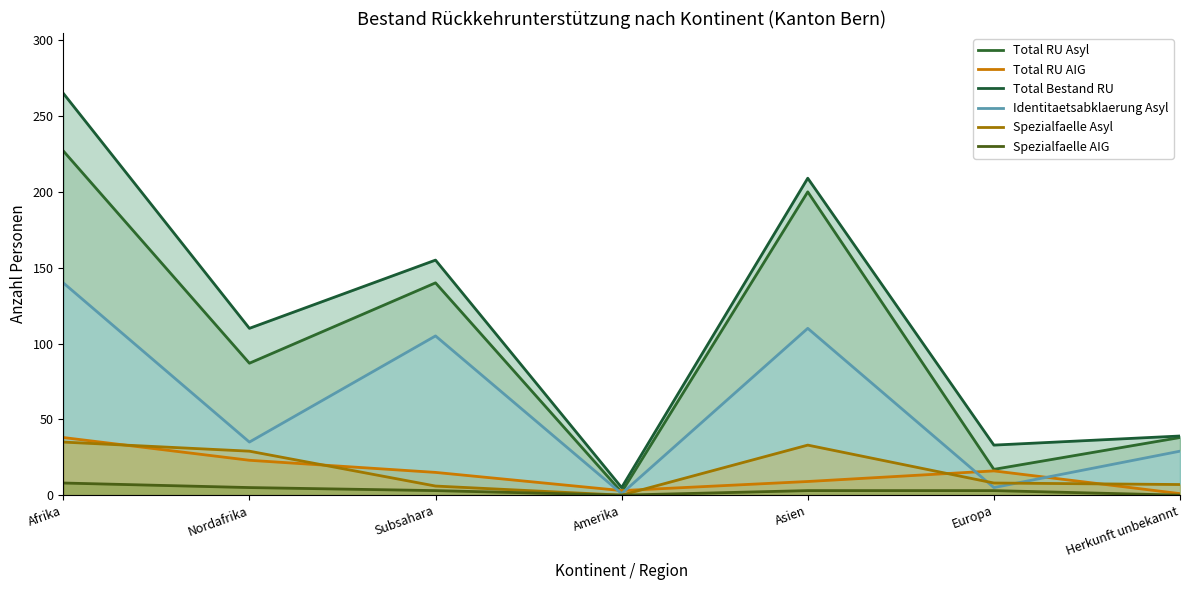

Reading left to right, list all the values displayed in this chart.

Total RU Asyl: Afrika=227	Nordafrika=87	Subsahara=140	Amerika=2	Asien=200	Europa=17	Herkunft unbekannt=38
Total RU AIG: Afrika=38	Nordafrika=23	Subsahara=15	Amerika=3	Asien=9	Europa=16	Herkunft unbekannt=1
Total Bestand RU: Afrika=265	Nordafrika=110	Subsahara=155	Amerika=5	Asien=209	Europa=33	Herkunft unbekannt=39
Identitaetsabklaerung Asyl: Afrika=140	Nordafrika=35	Subsahara=105	Amerika=1	Asien=110	Europa=5	Herkunft unbekannt=29
Spezialfaelle Asyl: Afrika=35	Nordafrika=29	Subsahara=6	Amerika=0	Asien=33	Europa=8	Herkunft unbekannt=7
Spezialfaelle AIG: Afrika=8	Nordafrika=5	Subsahara=3	Amerika=0	Asien=3	Europa=3	Herkunft unbekannt=0